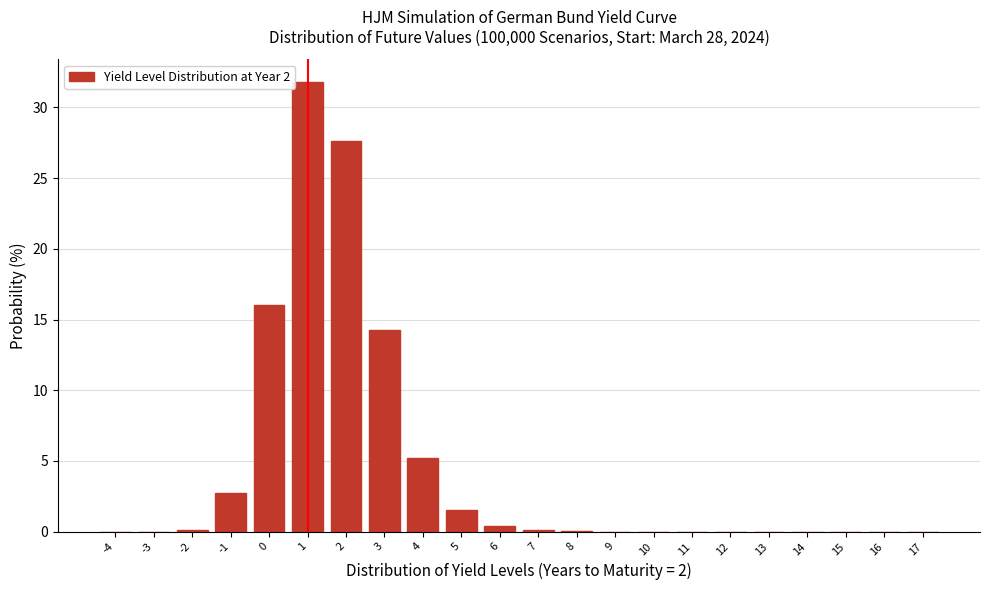

What is the ratio of the value at 3 to the value at 4?

2.7